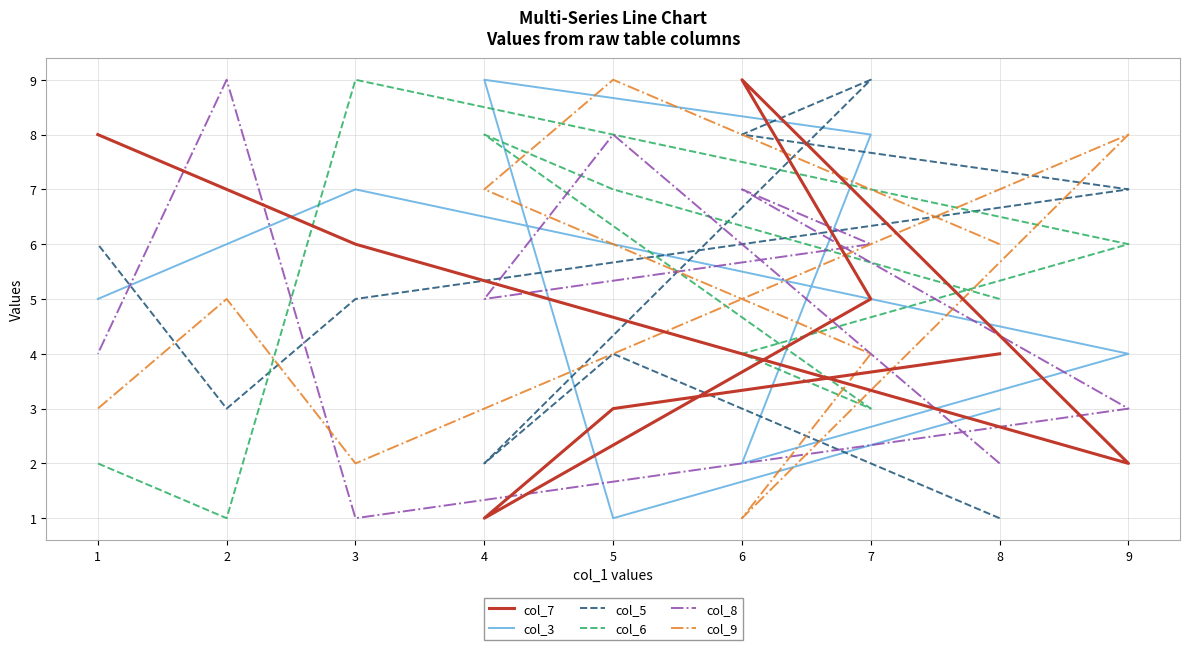

Is the value of col_8 at 8 greater than the value of col_3 at 1?

No